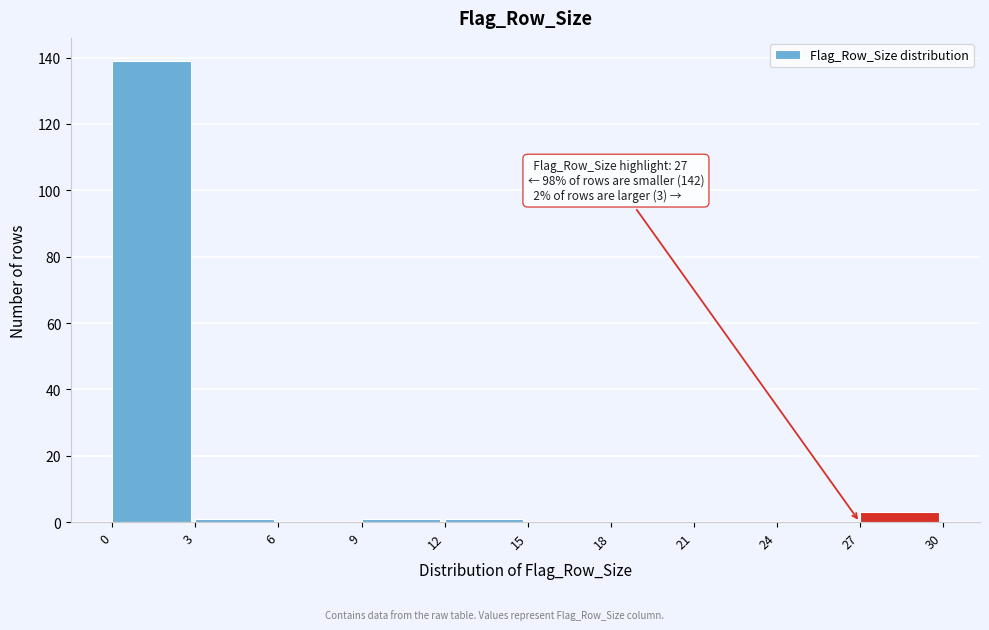

Which range on the x-axis has the tallest bar?

0 to 3